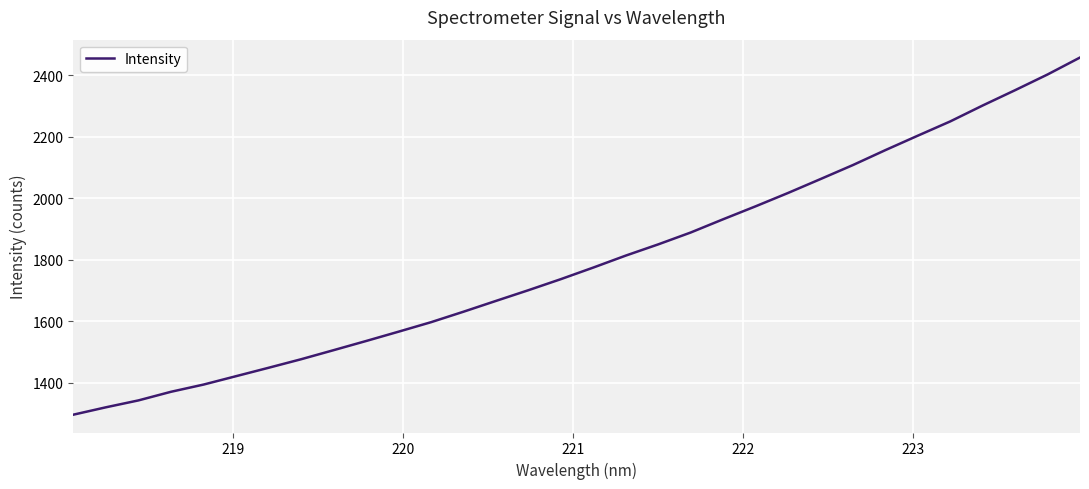

Does the chart display data point markers on the line(s)?

No